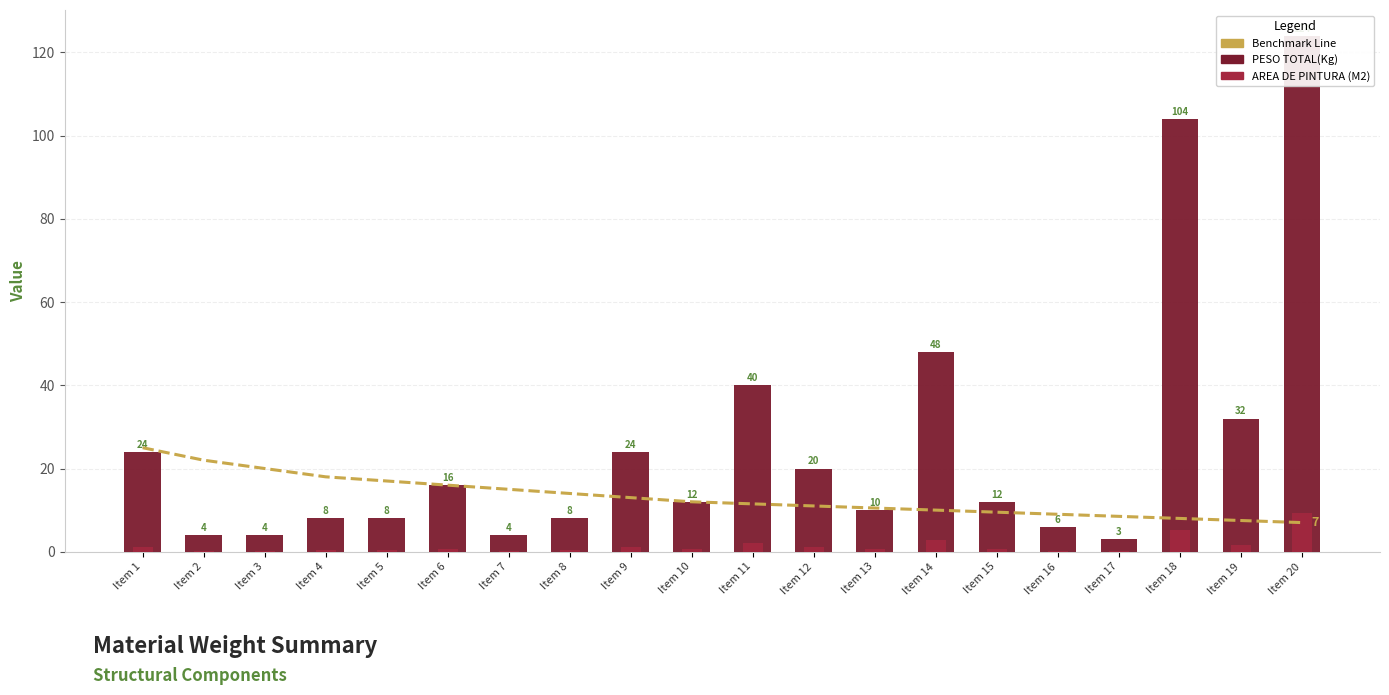

What is the difference between the second highest and minimum values in the PESO TOTAL(Kg) series?

101.0